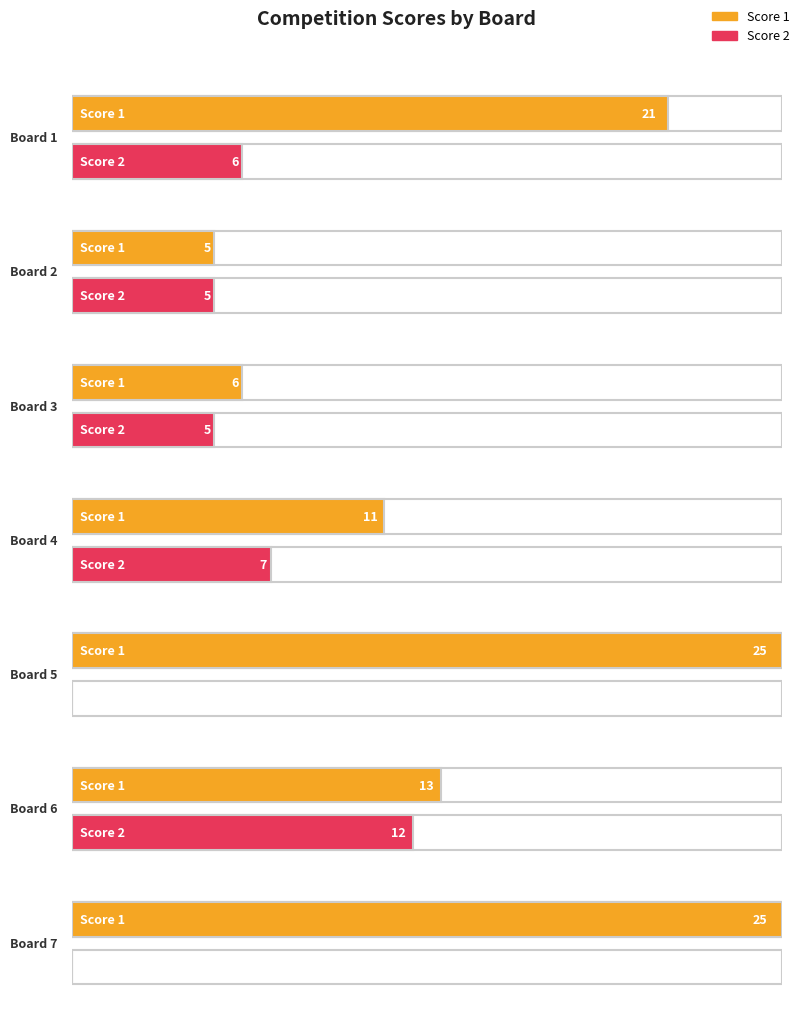

Which series has the largest total across all categories?

Score 1